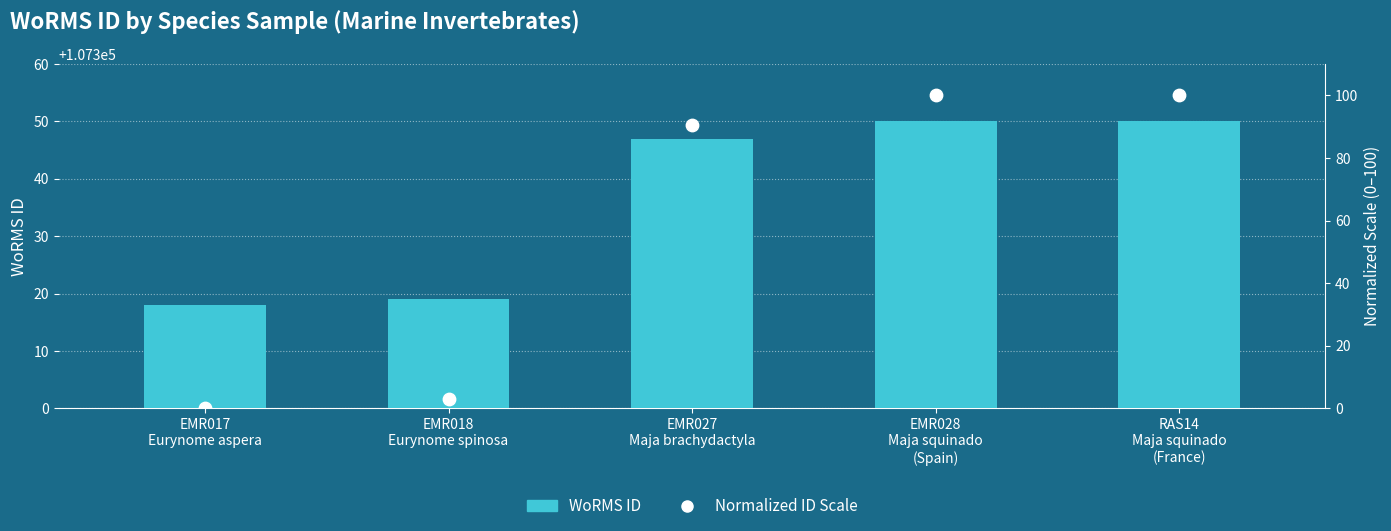

Is the value of Normalized ID Scale at EMR018
Eurynome spinosa greater than the value of WoRMS ID at EMR027
Maja brachydactyla?

No